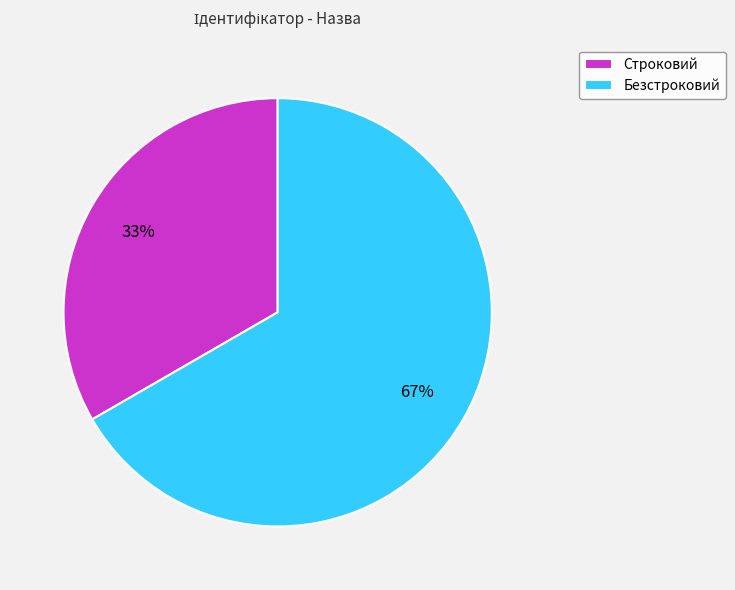

What is the ratio of the value at Строковий to the value at Безстроковий?

0.5